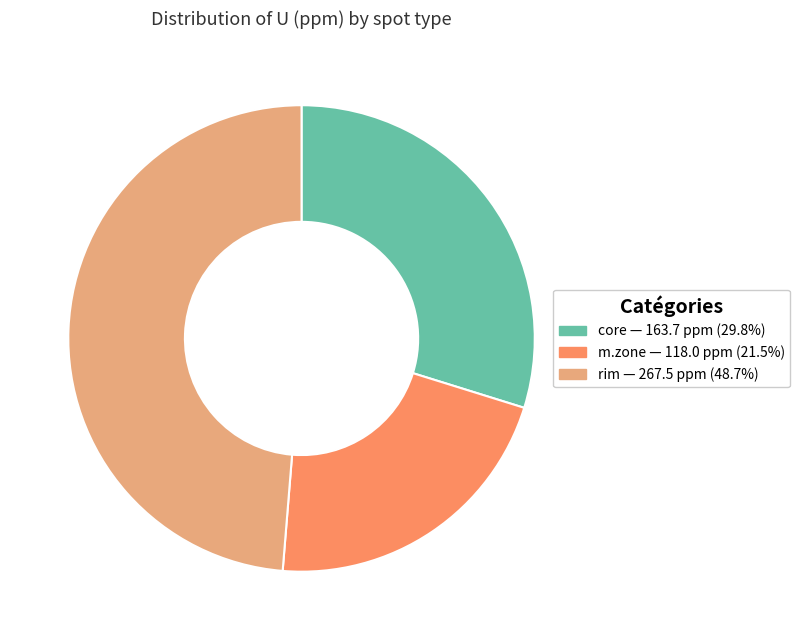

Does any single category account for the majority?

No